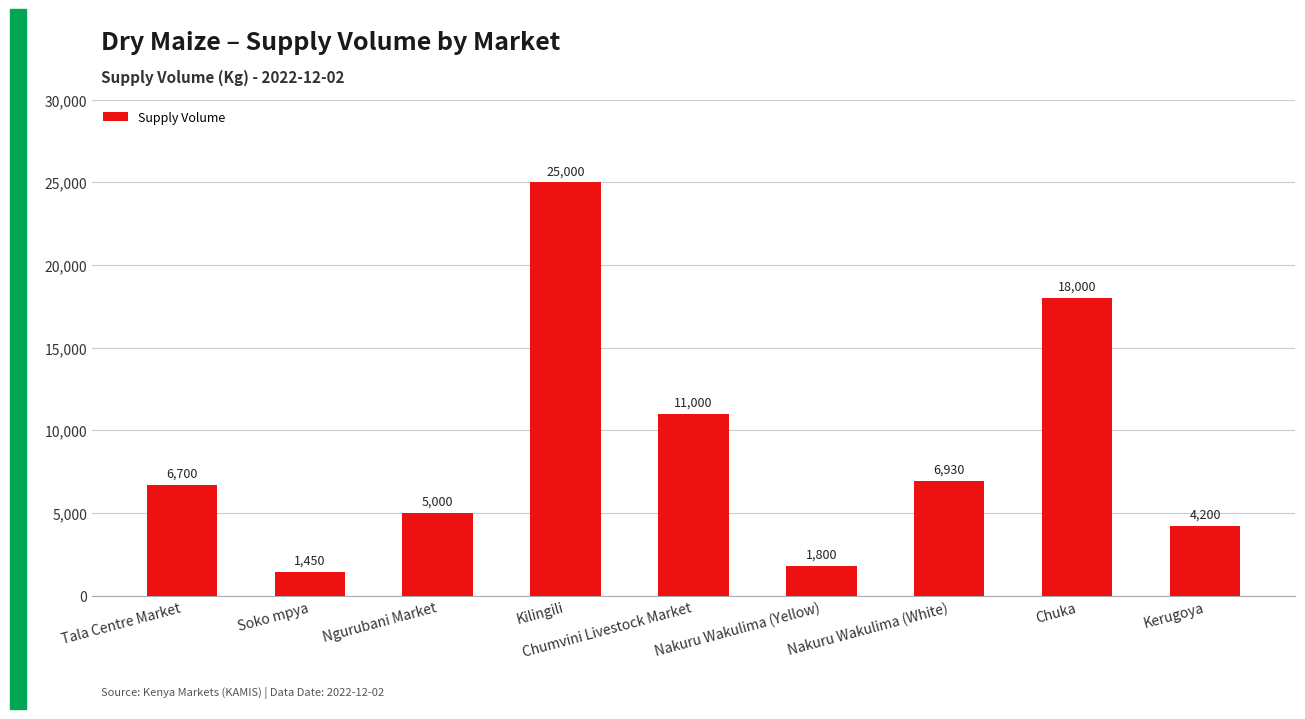

List the labels in order of value, largest first.

Kilingili, Chuka, Chumvini Livestock Market, Nakuru Wakulima (White), Tala Centre Market, Ngurubani Market, Kerugoya, Nakuru Wakulima (Yellow), Soko mpya